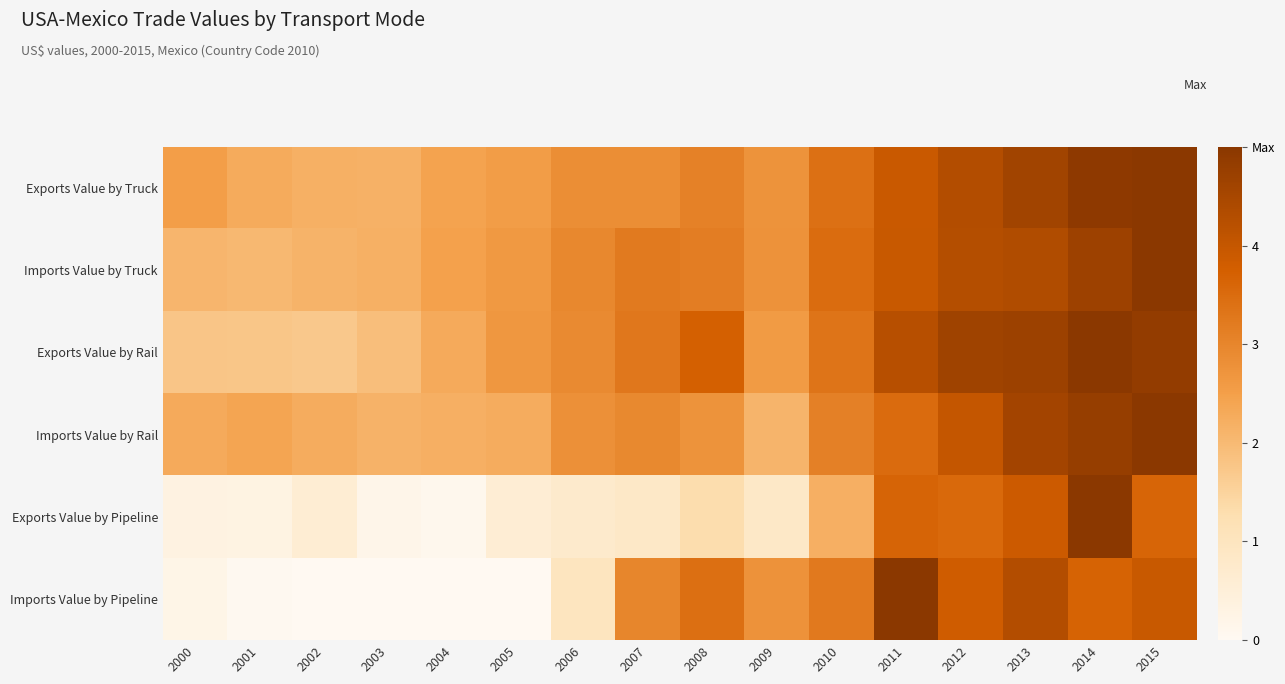

Reading left to right, what are all the values shown in this chart?

Exports Value by Truck: 2000=2.5	2001=2.3	2002=2.2	2003=2.2	2004=2.4	2005=2.5	2006=2.8	2007=2.8	2008=3.1	2009=2.7	2010=3.4	2011=3.9	2012=4.3	2013=4.6	2014=4.9	2015=5.0
Imports Value by Truck: 2000=2.1	2001=2.0	2002=2.1	2003=2.2	2004=2.5	2005=2.6	2006=3.0	2007=3.2	2008=3.1	2009=2.8	2010=3.5	2011=3.9	2012=4.3	2013=4.3	2014=4.7	2015=5.0
Exports Value by Rail: 2000=1.8	2001=1.8	2002=1.7	2003=1.9	2004=2.3	2005=2.7	2006=2.9	2007=3.3	2008=3.7	2009=2.6	2010=3.3	2011=4.2	2012=4.6	2013=4.7	2014=5.0	2015=4.9
Imports Value by Rail: 2000=2.3	2001=2.4	2002=2.3	2003=2.1	2004=2.2	2005=2.3	2006=2.8	2007=2.9	2008=2.7	2009=2.1	2010=3.1	2011=3.5	2012=4.0	2013=4.6	2014=4.8	2015=5.0
Exports Value by Pipeline: 2000=0.3	2001=0.3	2002=0.6	2003=0.2	2004=0.1	2005=0.6	2006=0.7	2007=0.8	2008=1.3	2009=0.8	2010=2.2	2011=3.7	2012=3.5	2013=3.9	2014=5.0	2015=3.6
Imports Value by Pipeline: 2000=0.2	2001=0.0	2002=0.0	2003=0.0	2004=0.0	2005=0.0	2006=1.0	2007=3.0	2008=3.4	2009=2.8	2010=3.2	2011=5.0	2012=3.8	2013=4.3	2014=3.7	2015=3.9